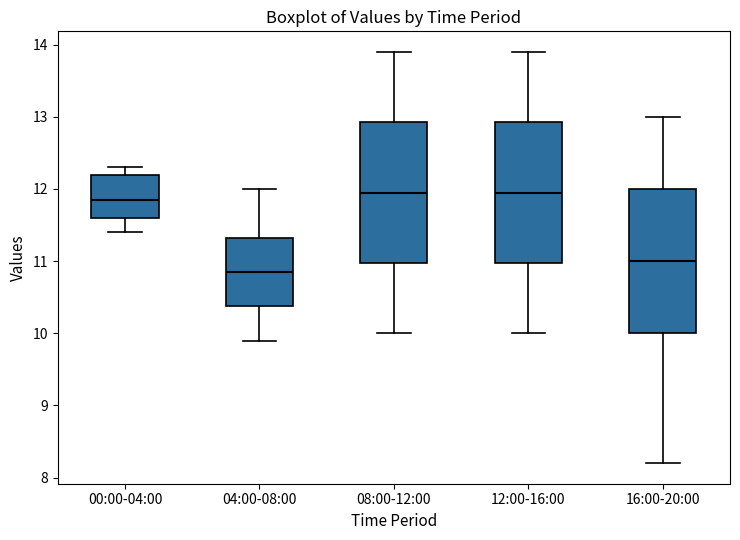

Where does the median line of the box for 12:00-16:00 sit on the y-axis? The values are not printed on the chart, so give them approximately, as read against the axis.

12.0